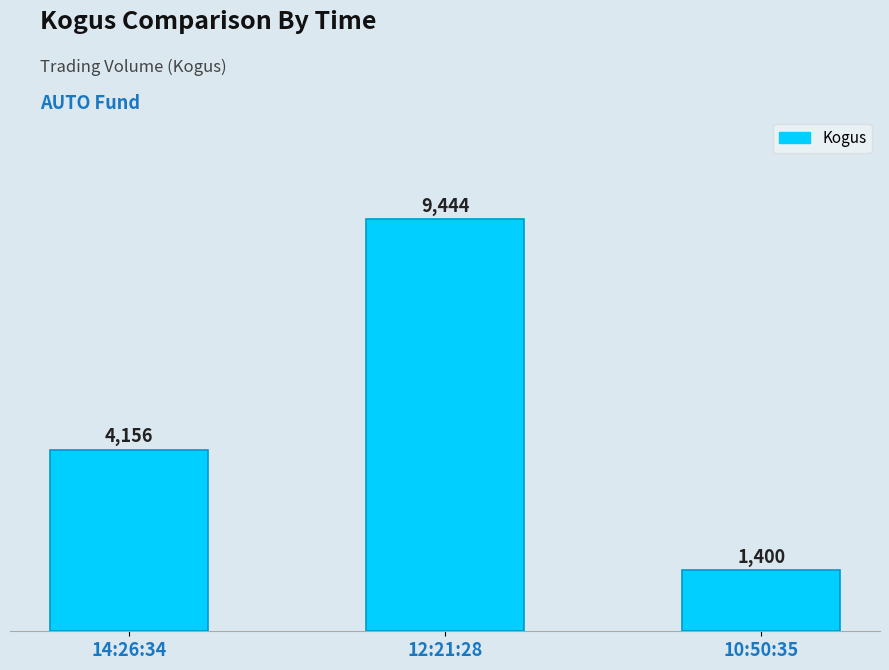

Reading left to right, transcribe all the data shown in this chart.

4156	9444	1400